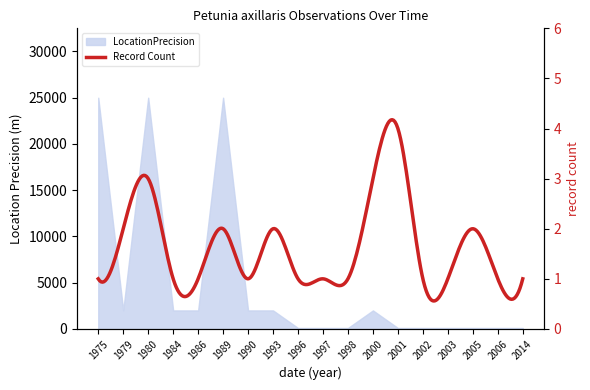

How many points are lower than both their immediate neighbors (excluding endpoints)?

1